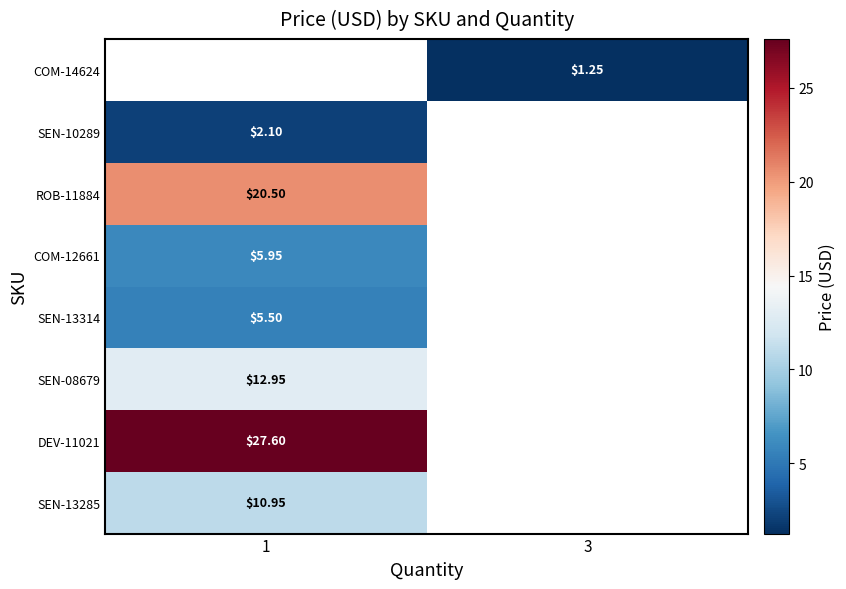

List the series in order of their peak value, highest first.

DEV-11021, ROB-11884, SEN-08679, SEN-13285, SEN-10289, COM-14624, COM-12661, SEN-13314